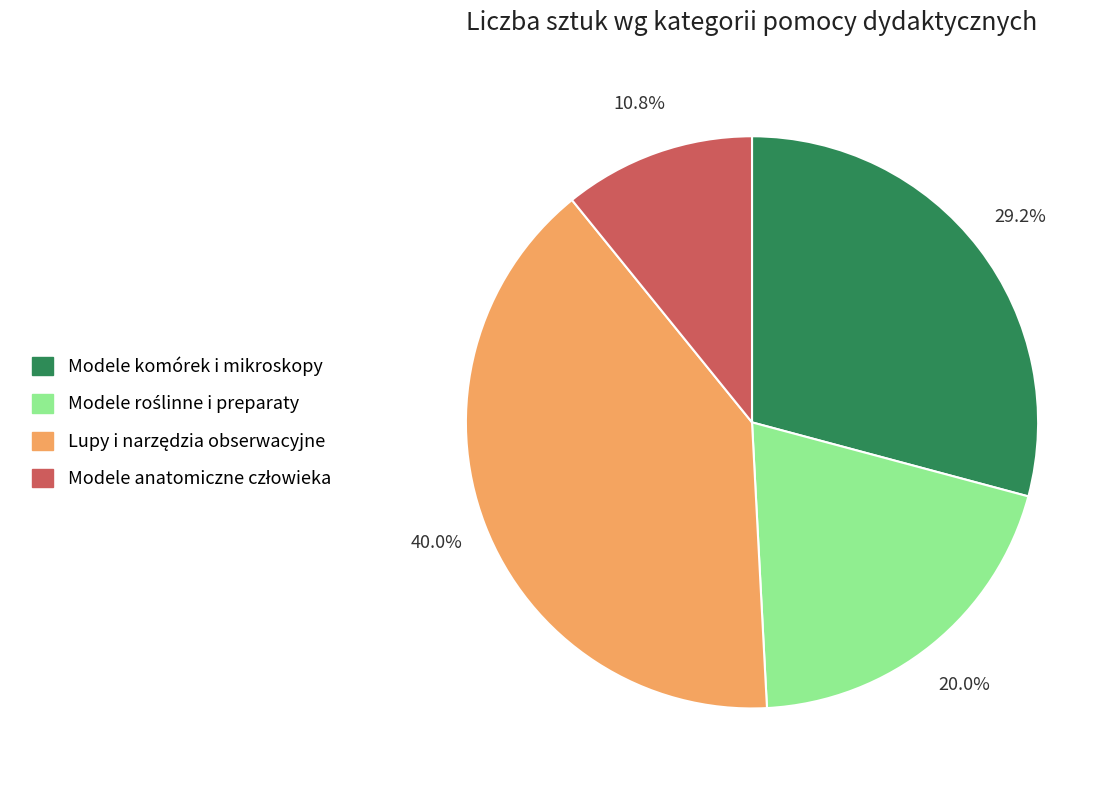

Is there a majority slice in this chart?

No